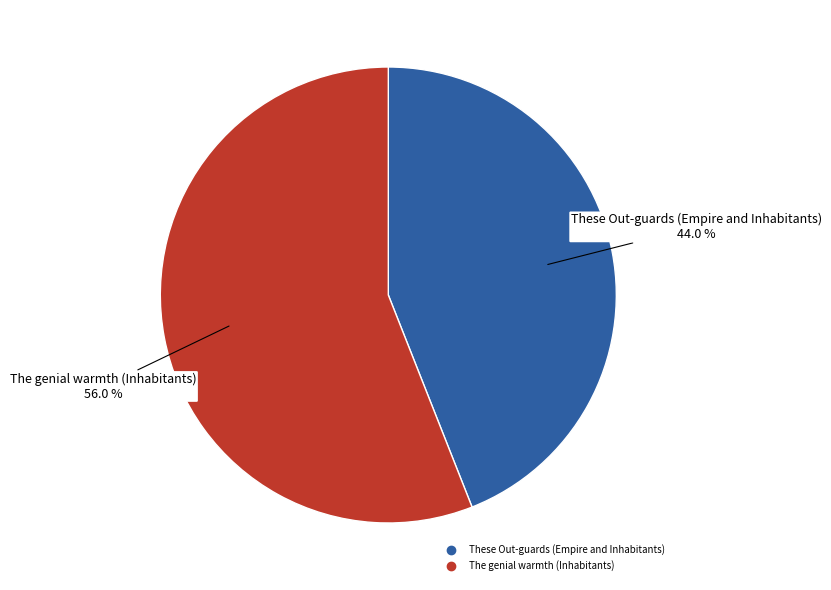

What percentage is the These Out-guards (Empire and Inhabitants) slice, to the nearest percent?

44%